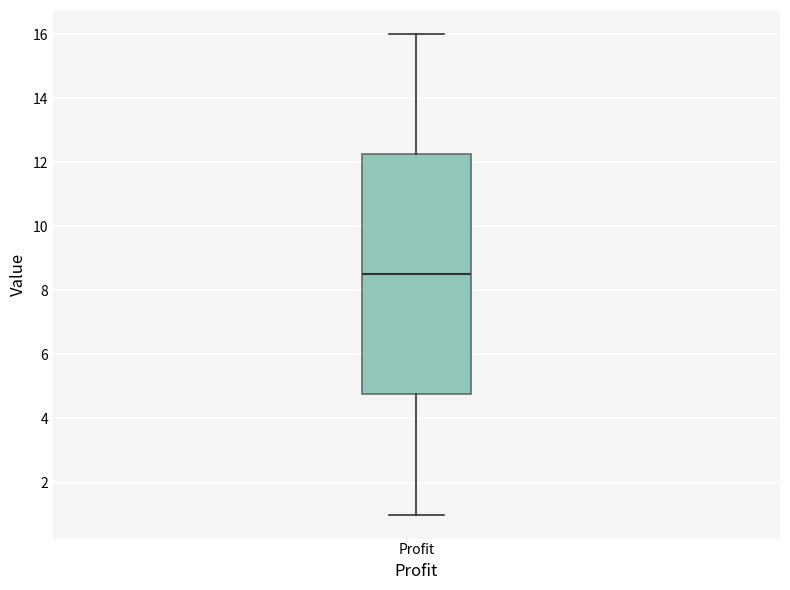

Read this box plot against the y-axis: the position of the median line, the range covered by the box, and the ends of both whiskers. The values are not printed on the chart, so give them approximately, as read against the axis.

median 8.6, box 4.8 to 12.2, whiskers 1.0 to 16.0